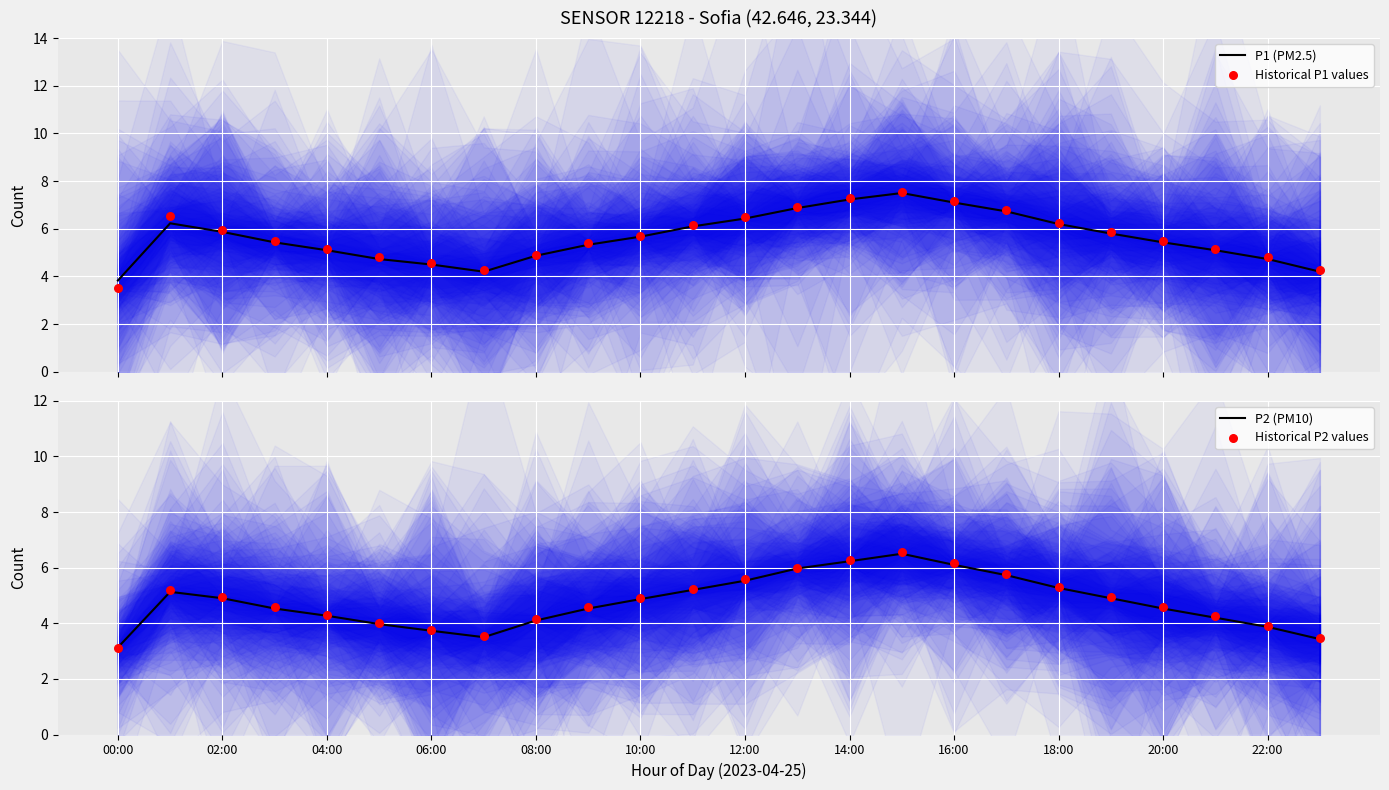

Which series reaches the maximum Y coordinate?

Historical P1 values